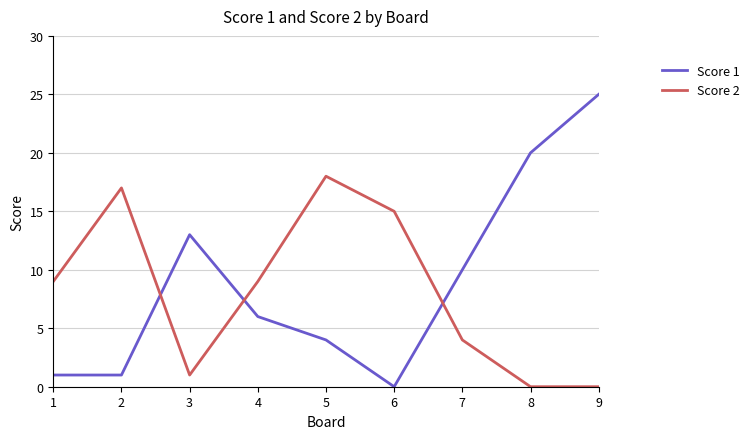

List the series in order of their overall mean, lowest first.

Score 2, Score 1